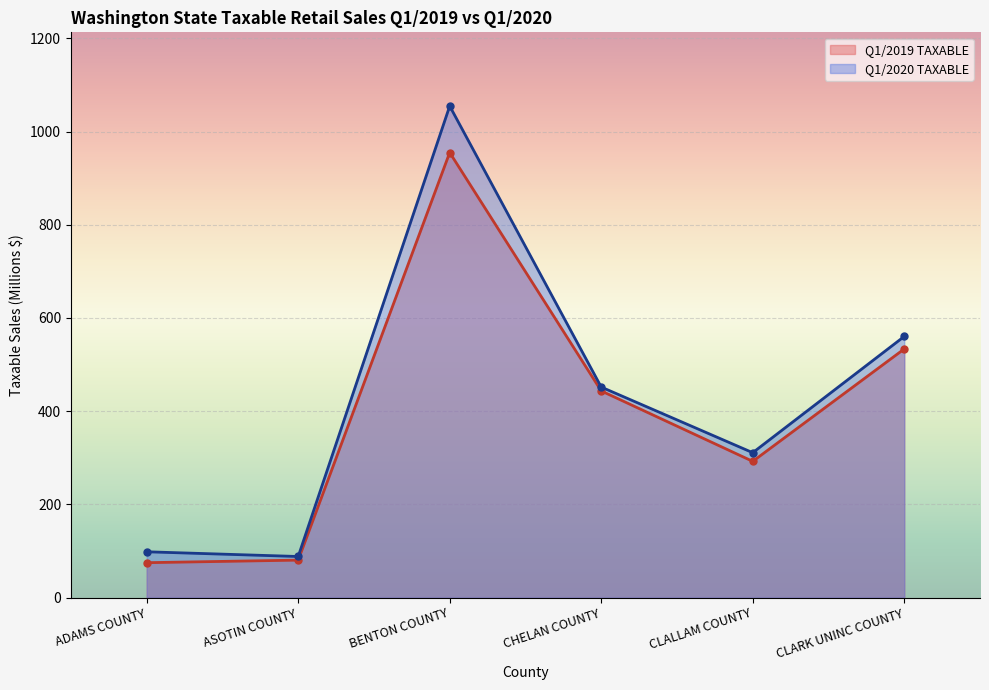

How many lines are shown in the chart?

2